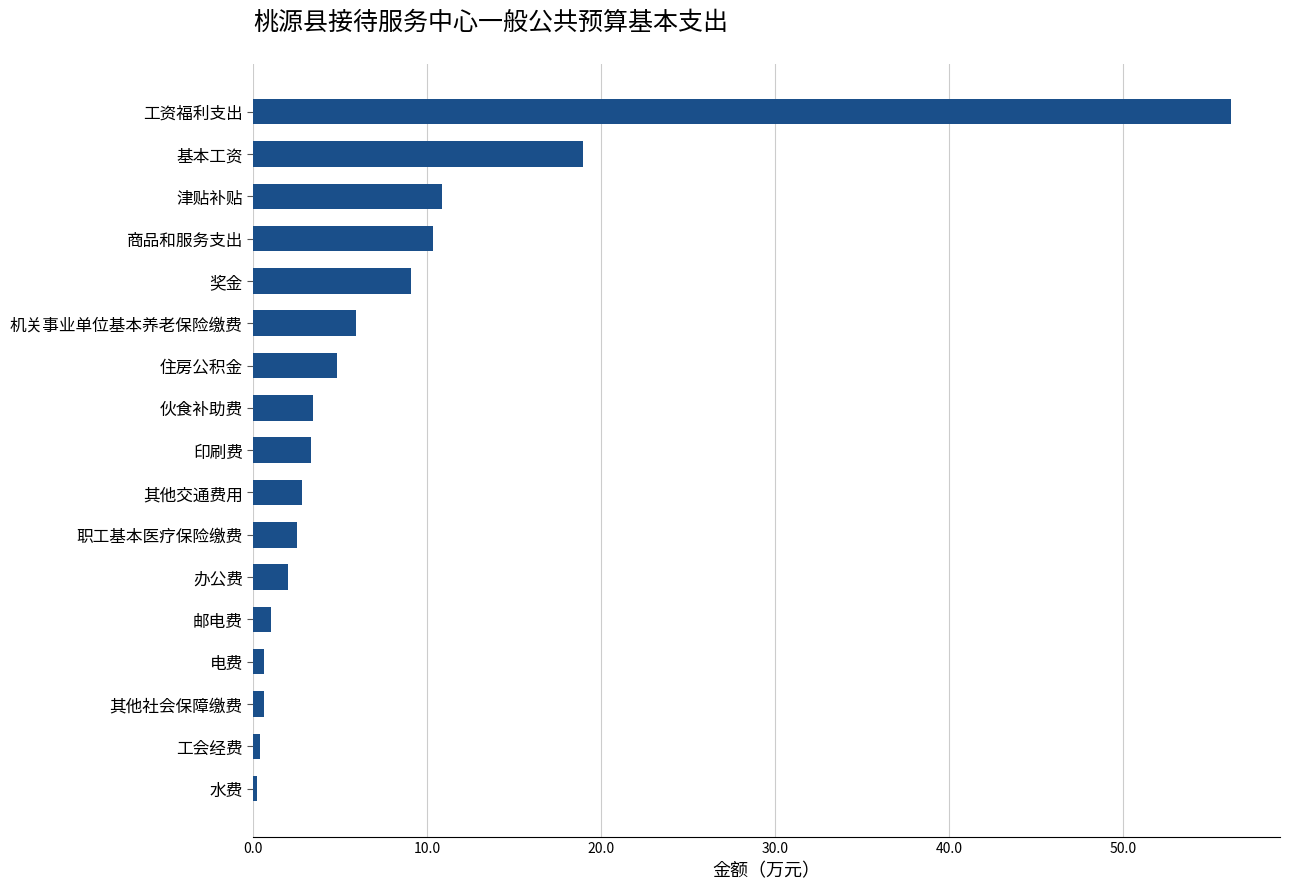

Where is the data nearest to the value 28?

基本工资